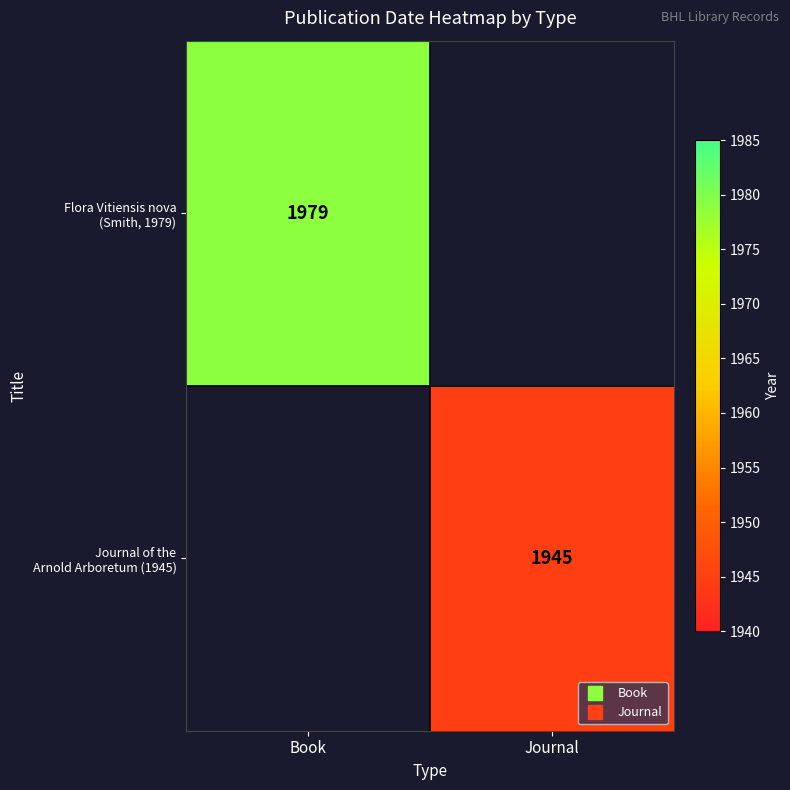

Rank the series at Book from lowest to highest value.

Journal of the Arnold Arboretum (1945), Flora Vitiensis nova (Smith, 1979)